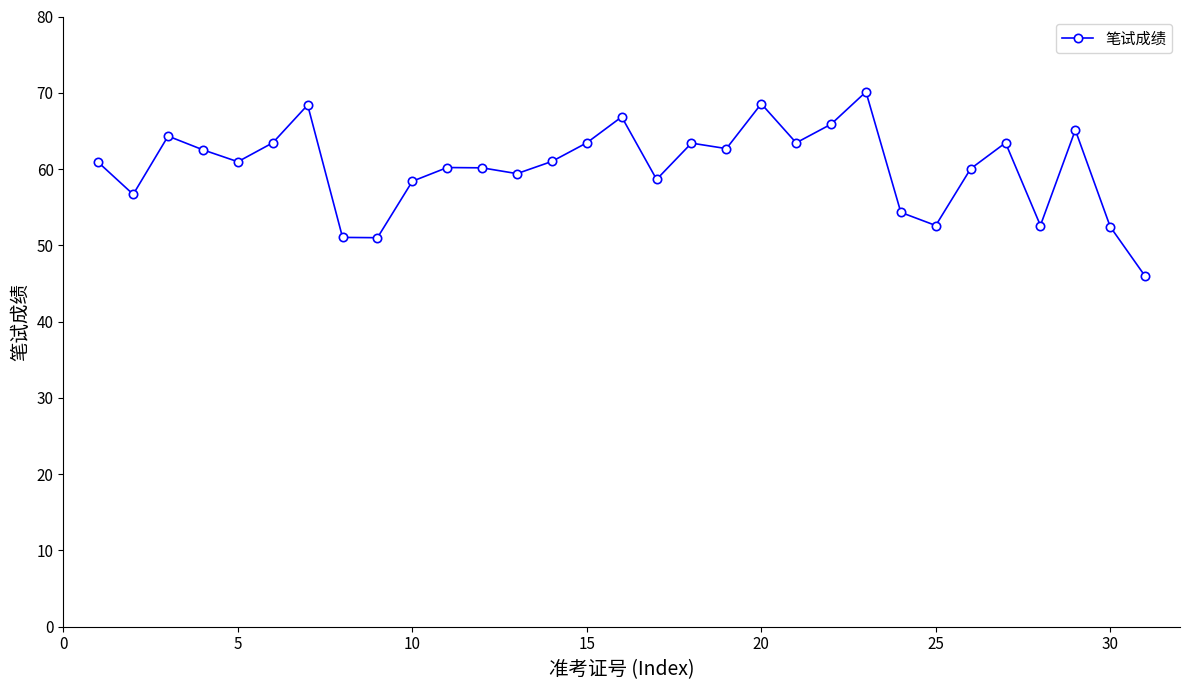

What is the value of the 26th point from the left?

60.0